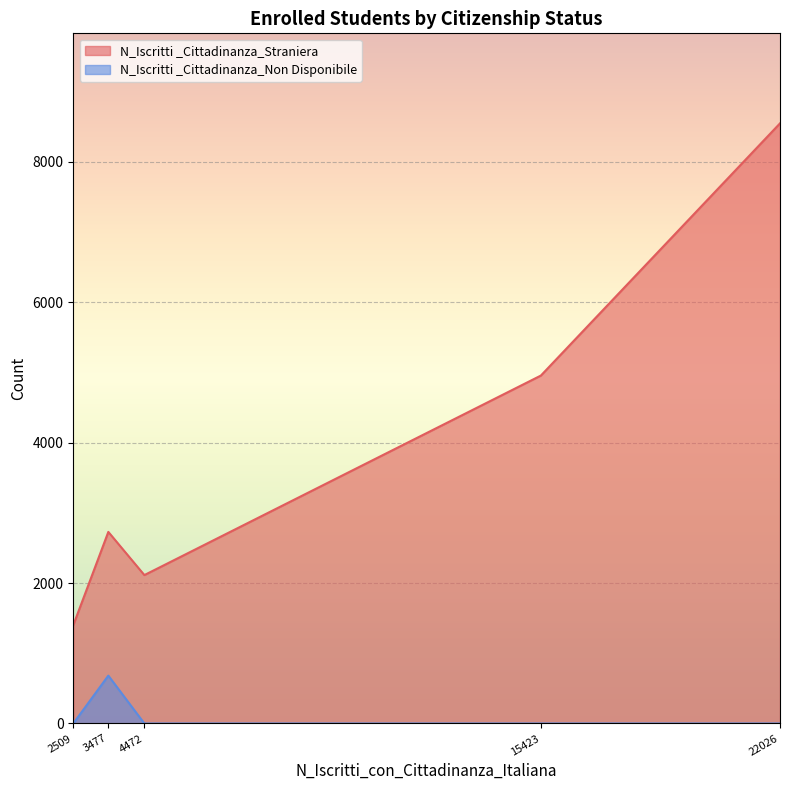

True or false: N_Iscritti _Cittadinanza_Straniera and N_Iscritti _Cittadinanza_Non Disponibile cross at least once.

False